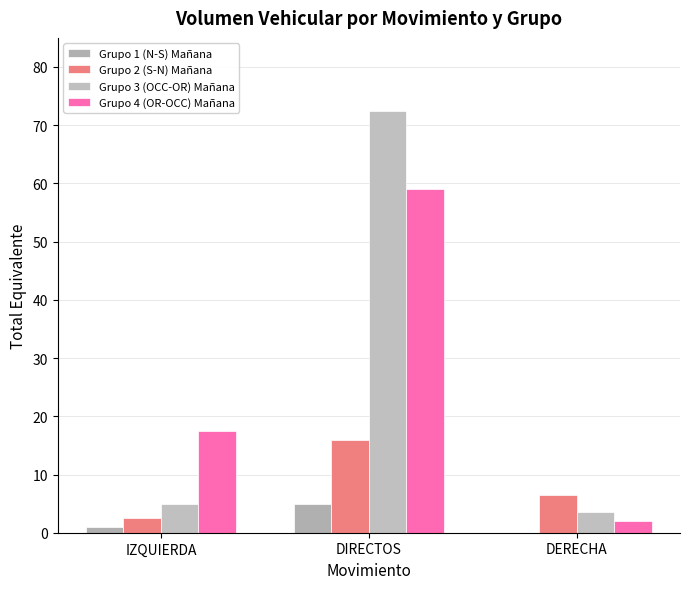

What position from the left is DIRECTOS?

2